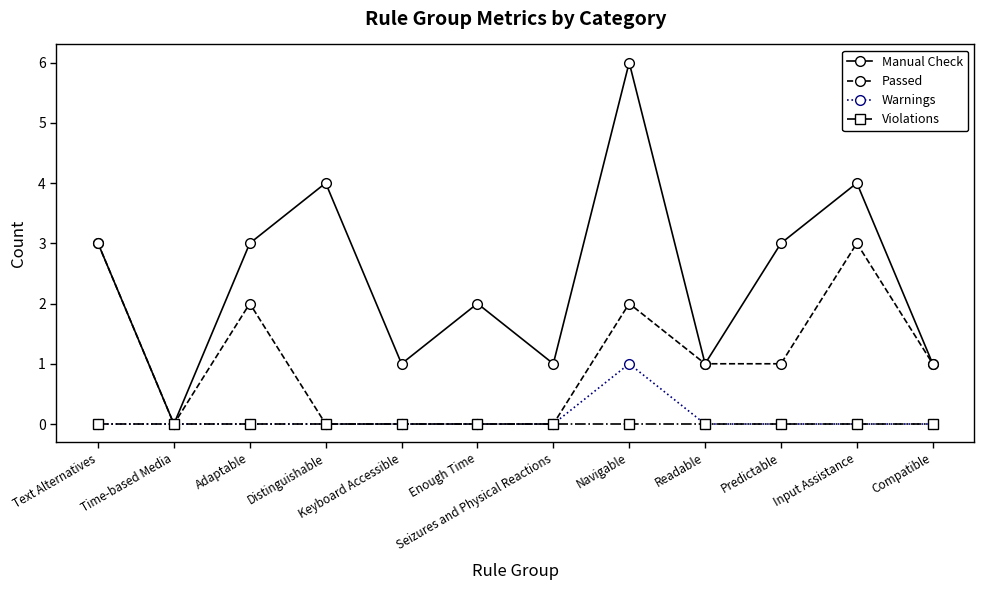

At which category is the sum across all series the highest?

Navigable